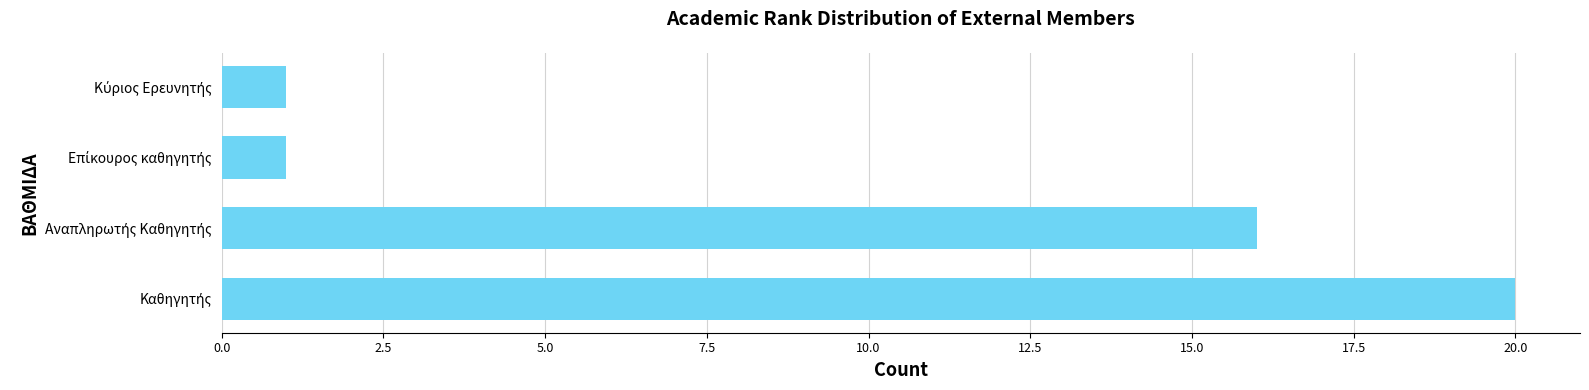

What is the difference between the second highest and second lowest values?

15